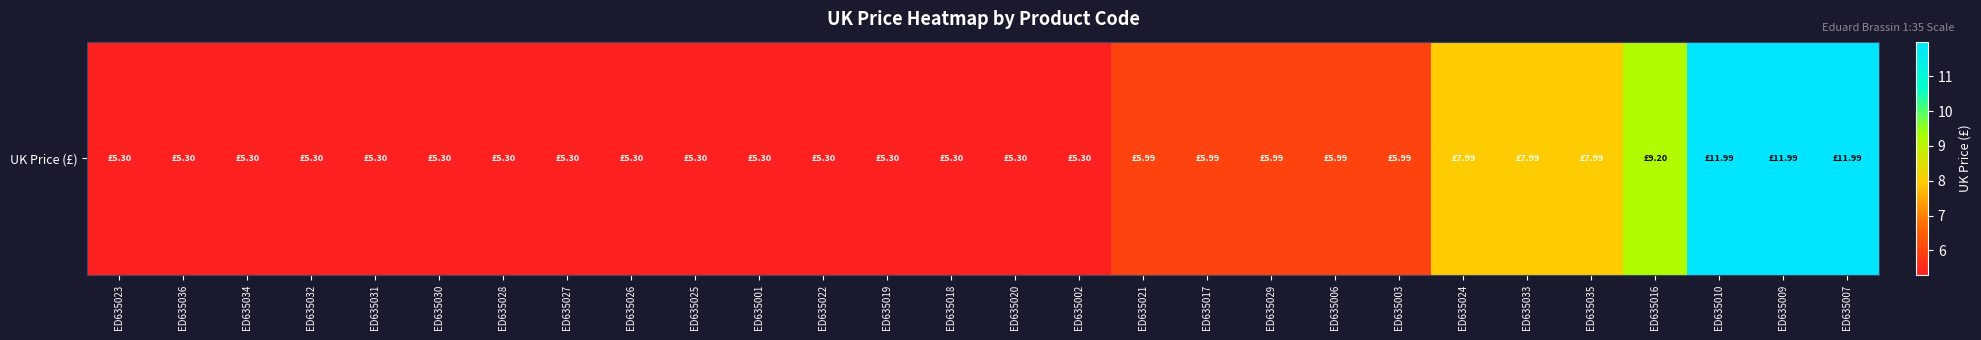

The value at ED635017 is 3.2. True or false?

False